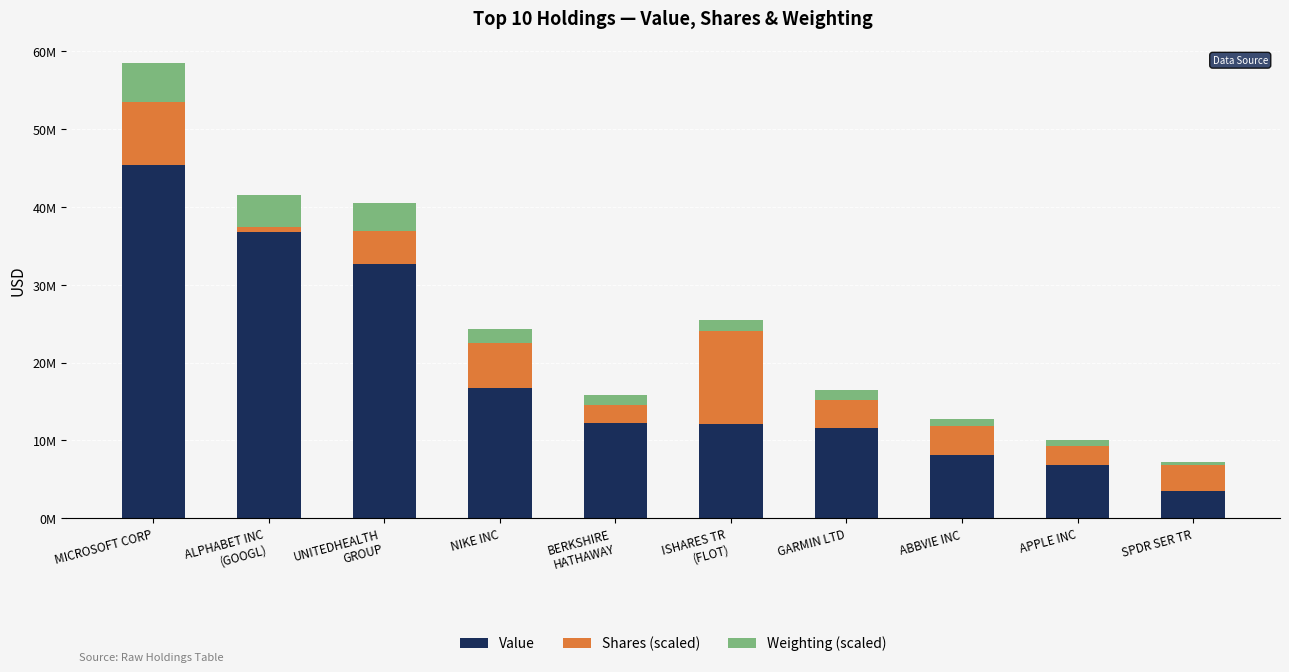

Does the chart contain stacked bars?

Yes